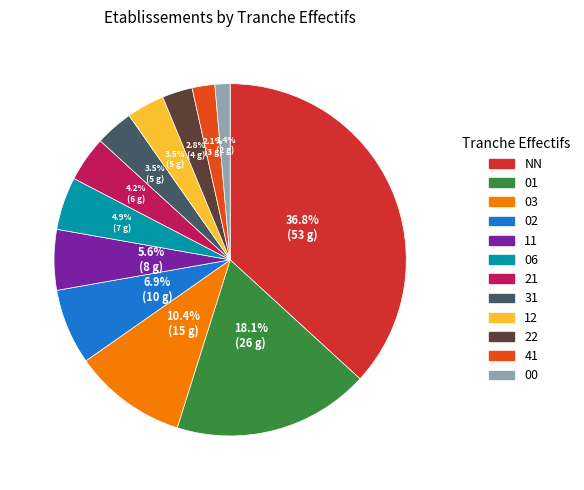

How many segments does this pie chart have?

12